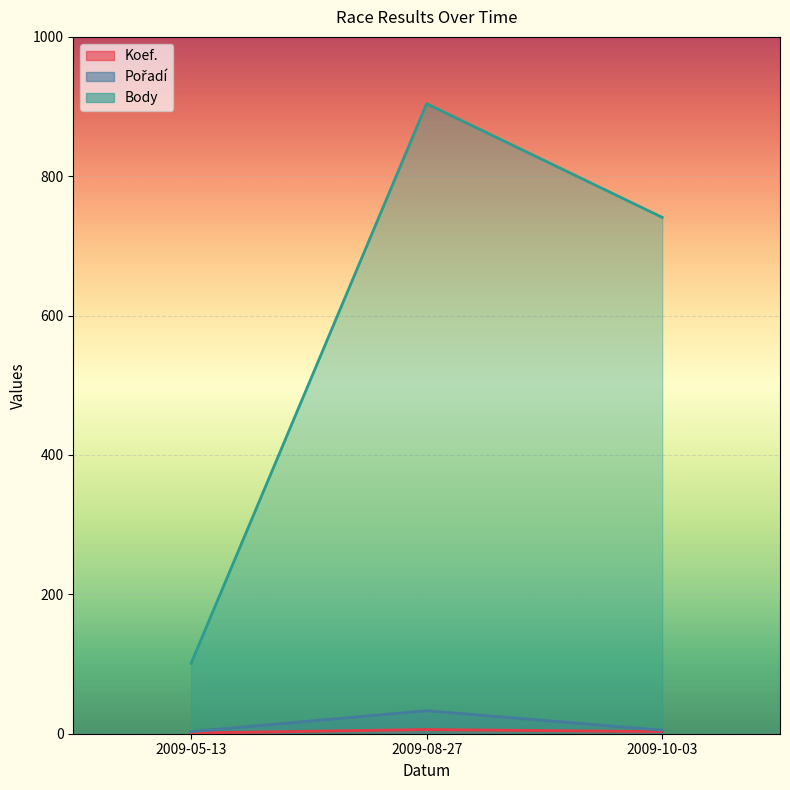

List the series in order of their peak value, highest first.

Body, Pořadí, Koef.